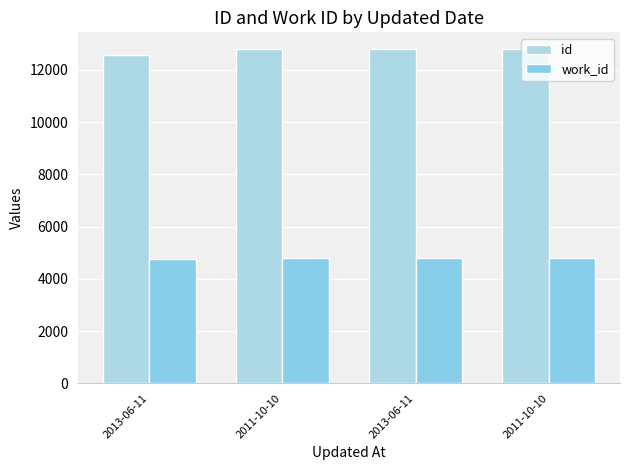

Which series has the largest total across all categories?

id